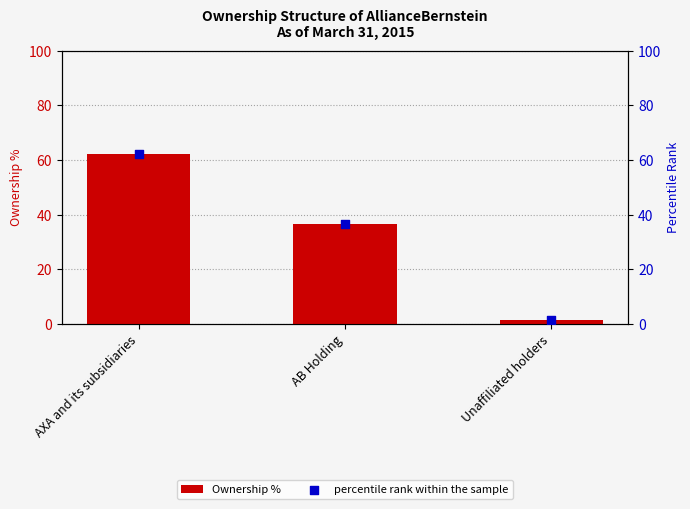

Which series reaches the minimum Y coordinate?

Ownership %